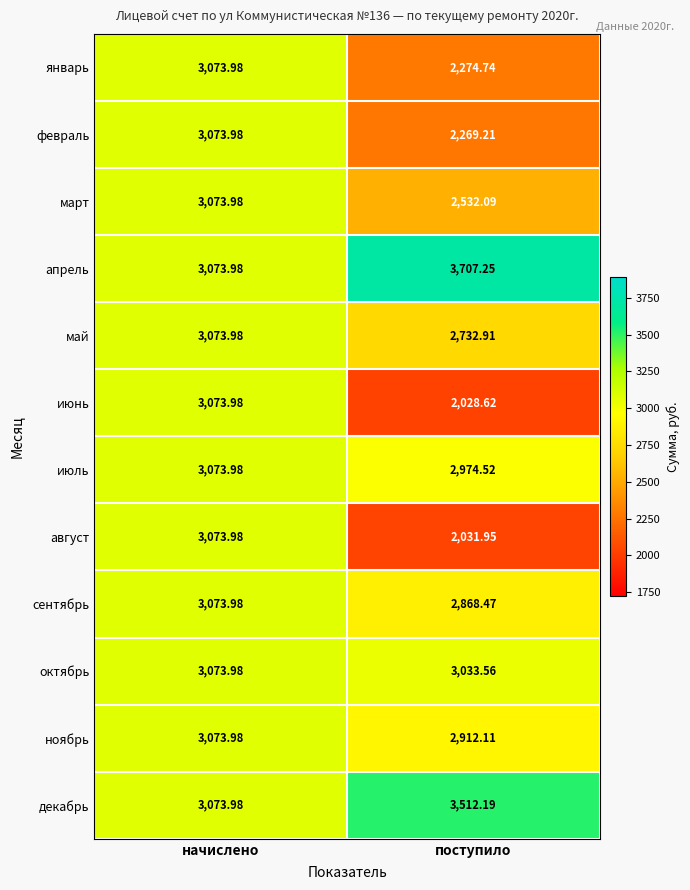

How many values in the июнь series are below 3073?

1